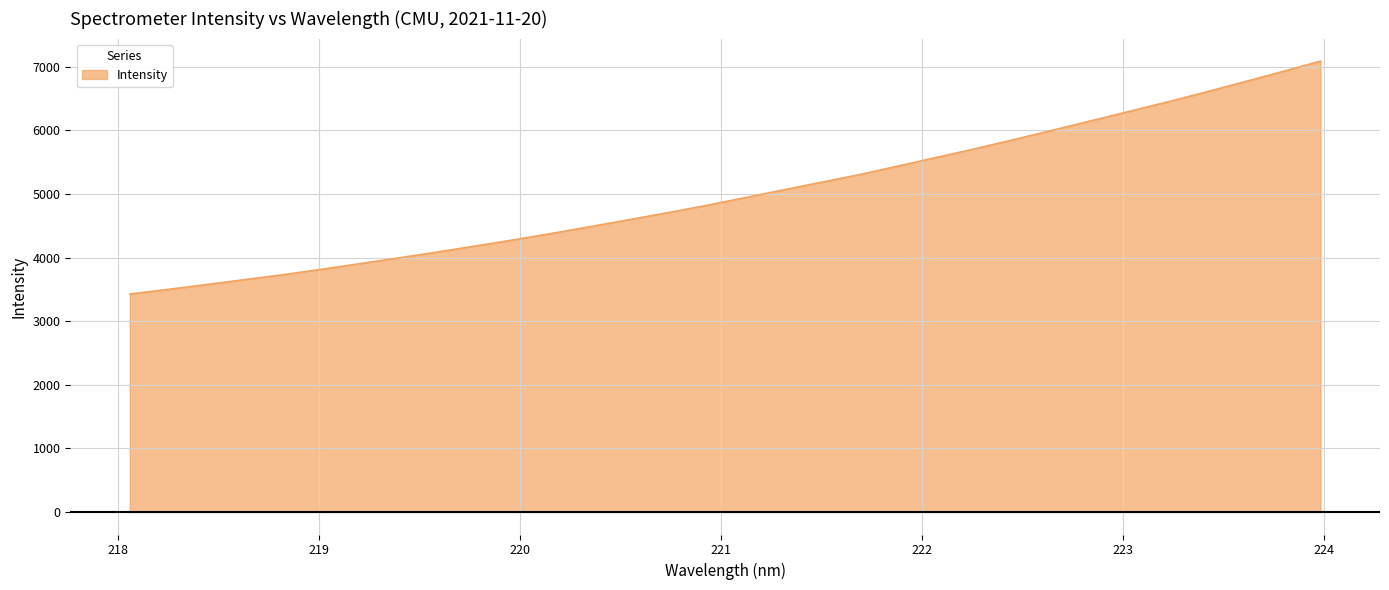

What is the greatest value displayed?

7090.1